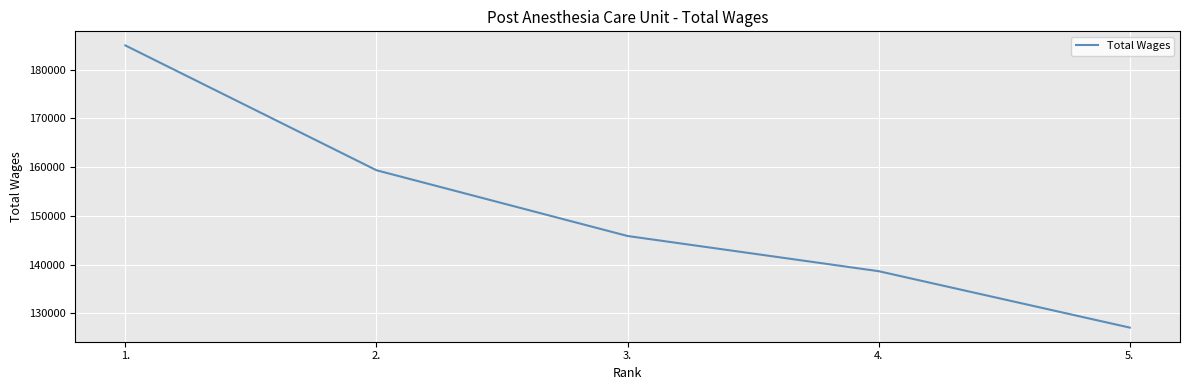

Reading left to right, transcribe all the data shown in this chart.

184986	159367	145871	138647	127066